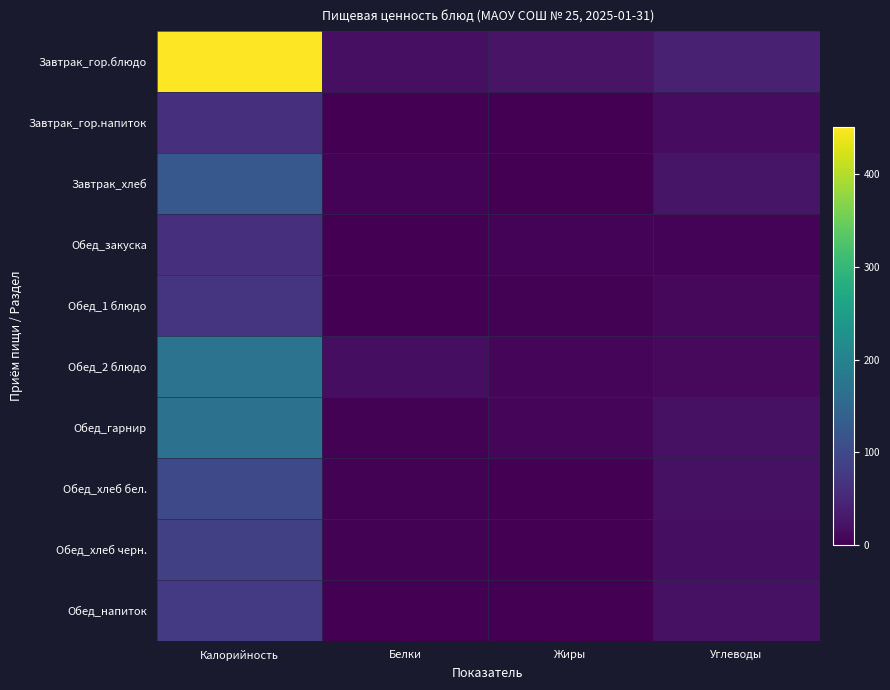

Reading left to right, what are all the values shown in this chart?

Завтрак_гор.блюдо: Калорийность=451.4	Белки=19.0	Жиры=23.6	Углеводы=41.2
Завтрак_гор.напиток: Калорийность=60.0	Белки=0.1	Жиры=0.0	Углеводы=15.0
Завтрак_хлеб: Калорийность=125.0	Белки=4.0	Жиры=0.5	Углеводы=25.5
Обед_закуска: Калорийность=61.5	Белки=1.0	Жиры=5.0	Углеводы=3.7
Обед_1 блюдо: Калорийность=68.6	Белки=1.6	Жиры=3.0	Углеводы=9.7
Обед_2 блюдо: Калорийность=172.5	Белки=15.9	Жиры=6.5	Углеводы=11.7
Обед_гарнир: Калорийность=170.2	Белки=3.1	Жиры=8.4	Углеводы=20.5
Обед_хлеб бел.: Калорийность=100.0	Белки=3.2	Жиры=0.4	Углеводы=20.4
Обед_хлеб черн.: Калорийность=85.0	Белки=2.6	Жиры=0.4	Углеводы=17.2
Обед_напиток: Калорийность=76.0	Белки=0.0	Жиры=0.0	Углеводы=20.0